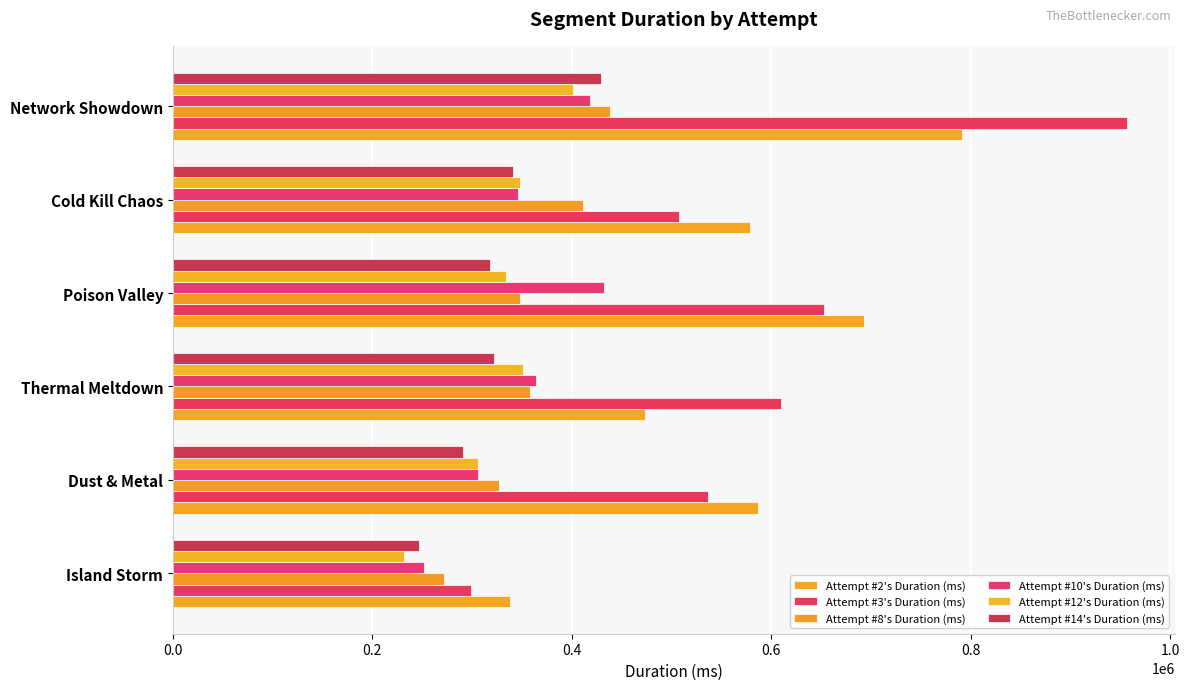

How many series are shown in this chart?

6